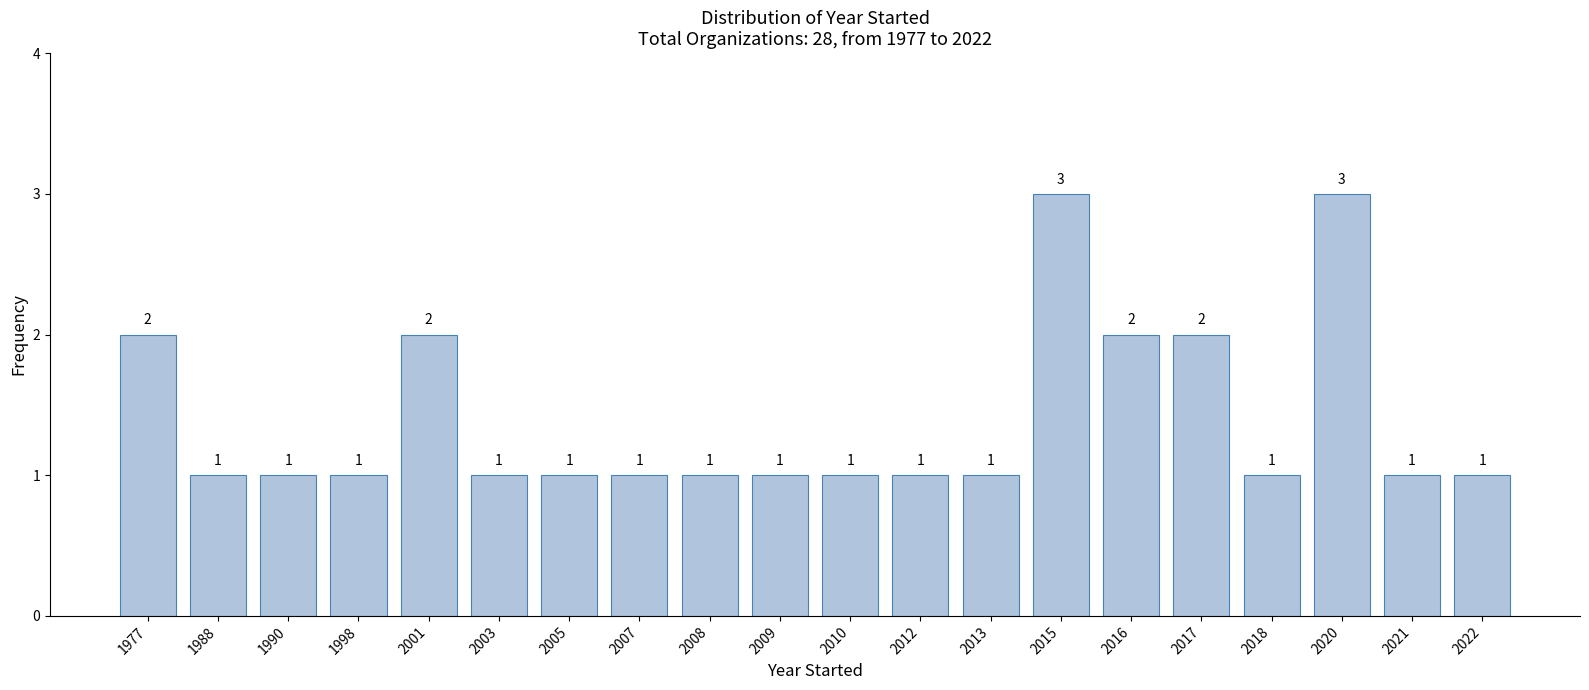

Reading left to right, what are all the values shown in this chart?

2	1	1	1	2	1	1	1	1	1	1	1	1	3	2	2	1	3	1	1